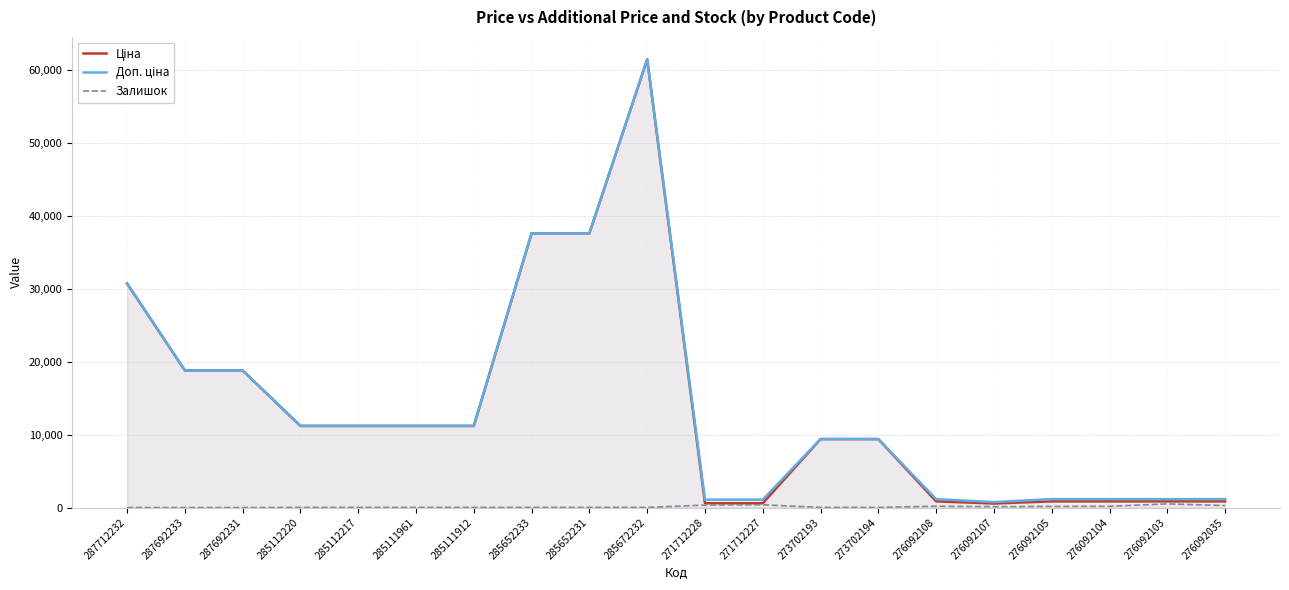

How many lines are shown in the chart?

3